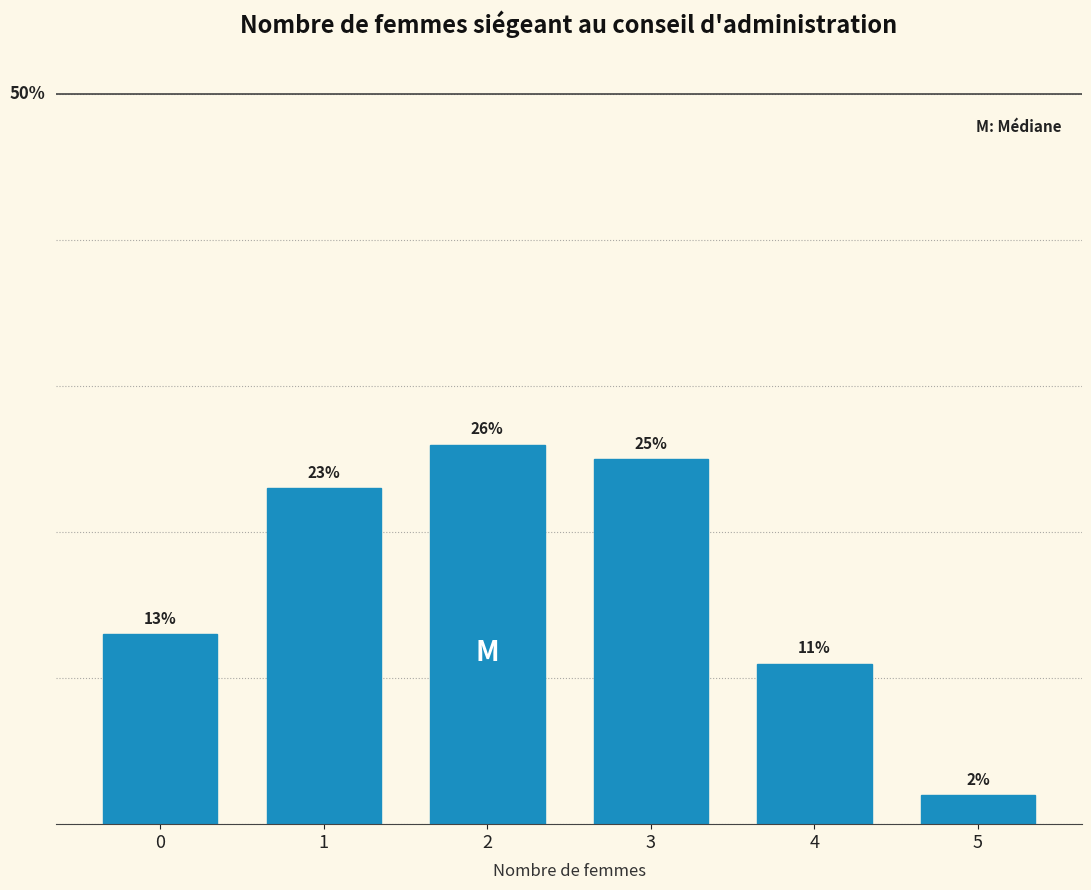

Rank the categories by value from highest to lowest.

2, 3, 1, 0, 4, 5